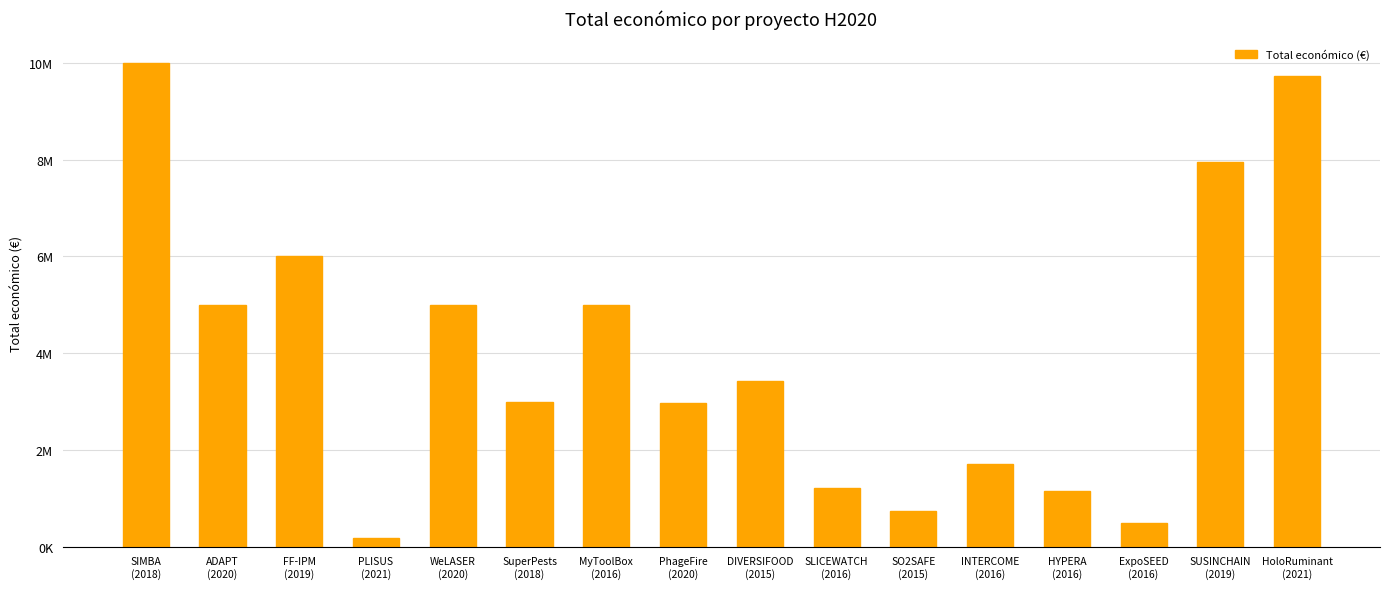

What is the sum of the values at PhageFire
(2020) and SLICEWATCH
(2016)?

4182014